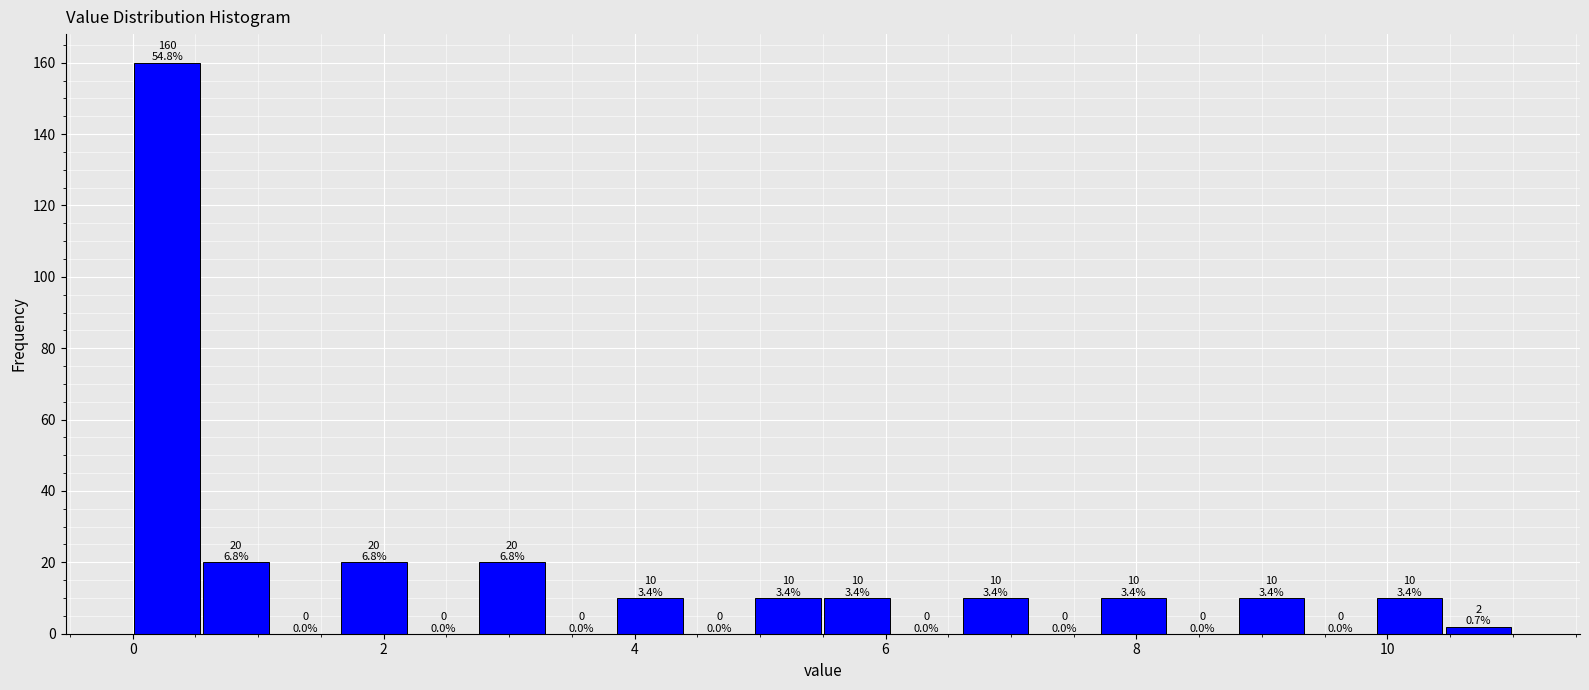

Read against the x-axis, roughly where is the centre of the tallest bar?

0.2